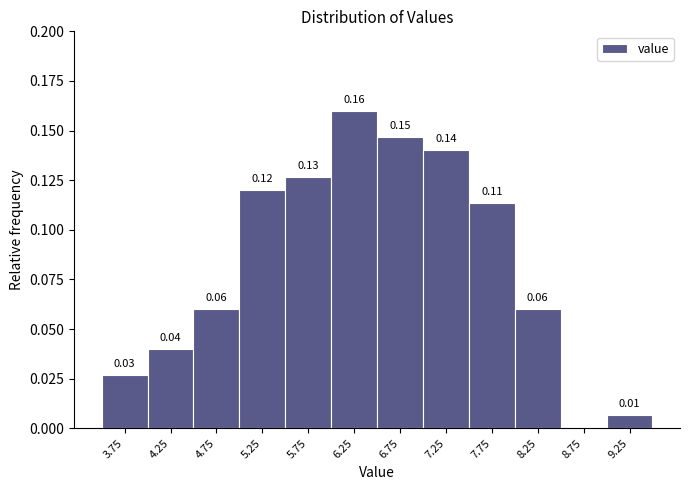

Which range on the x-axis has the tallest bar?

6.0 to 6.5